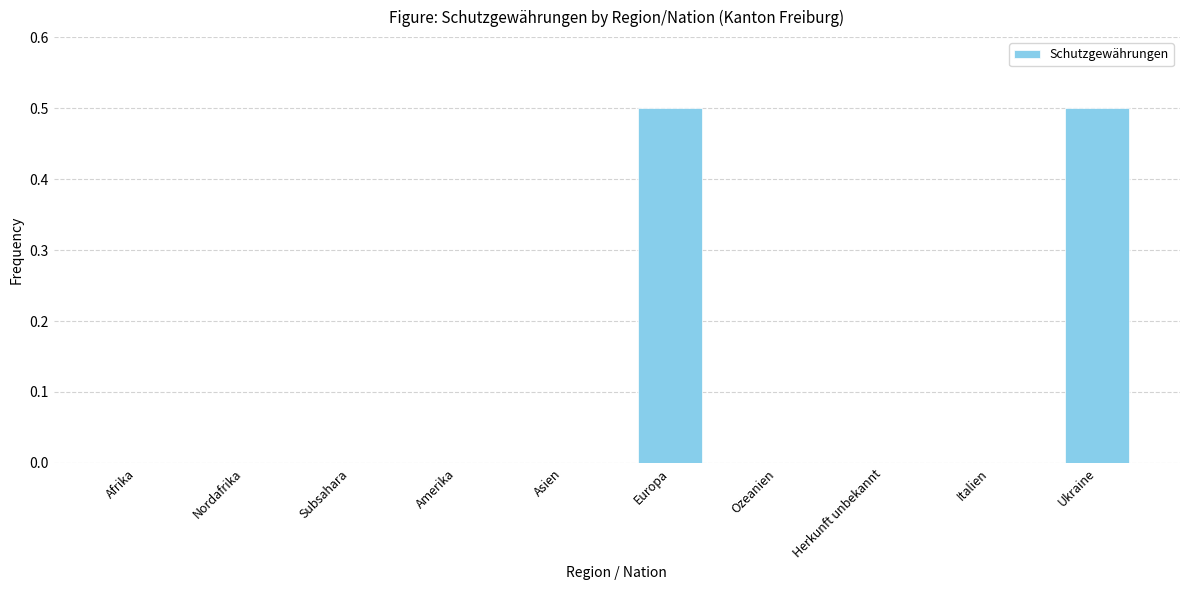

Reading left to right, extract all data points from this chart.

Afrika=0.0	Nordafrika=0.0	Subsahara=0.0	Amerika=0.0	Asien=0.0	Europa=0.5	Ozeanien=0.0	Herkunft unbekannt=0.0	Italien=0.0	Ukraine=0.5